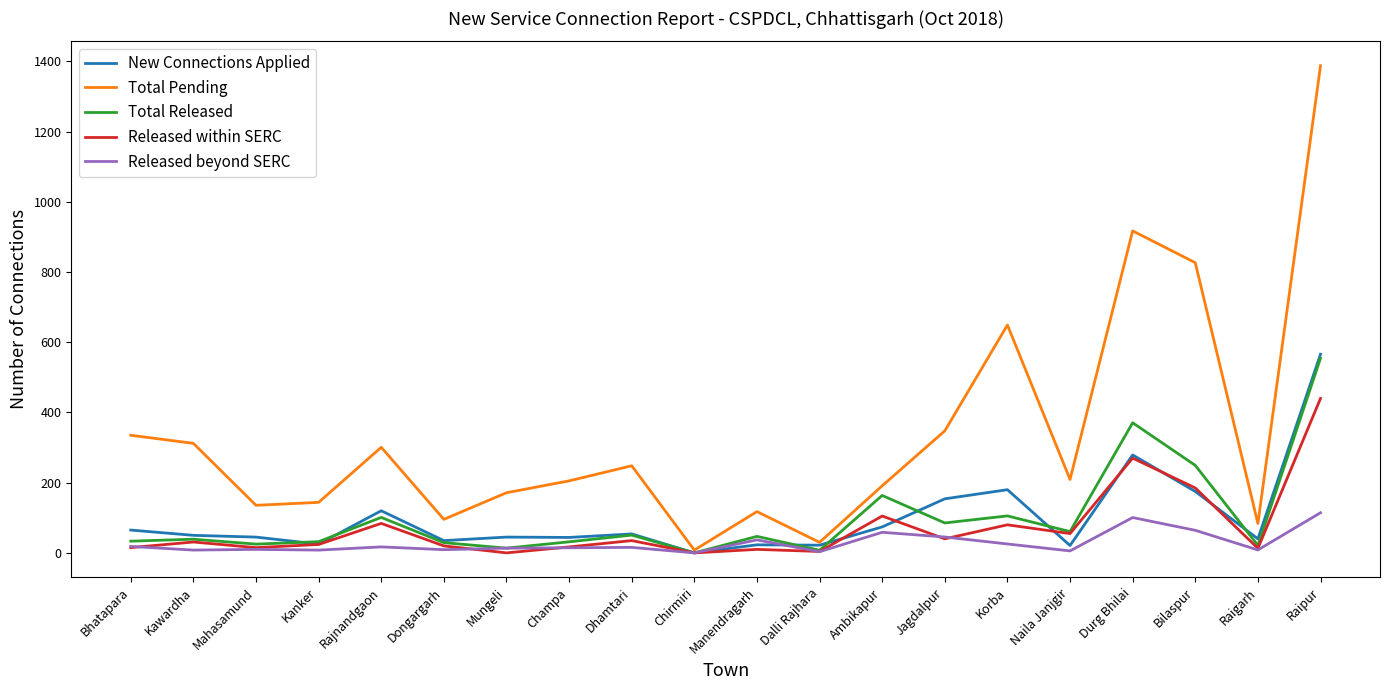

Which series has the largest total across all categories?

Total Pending